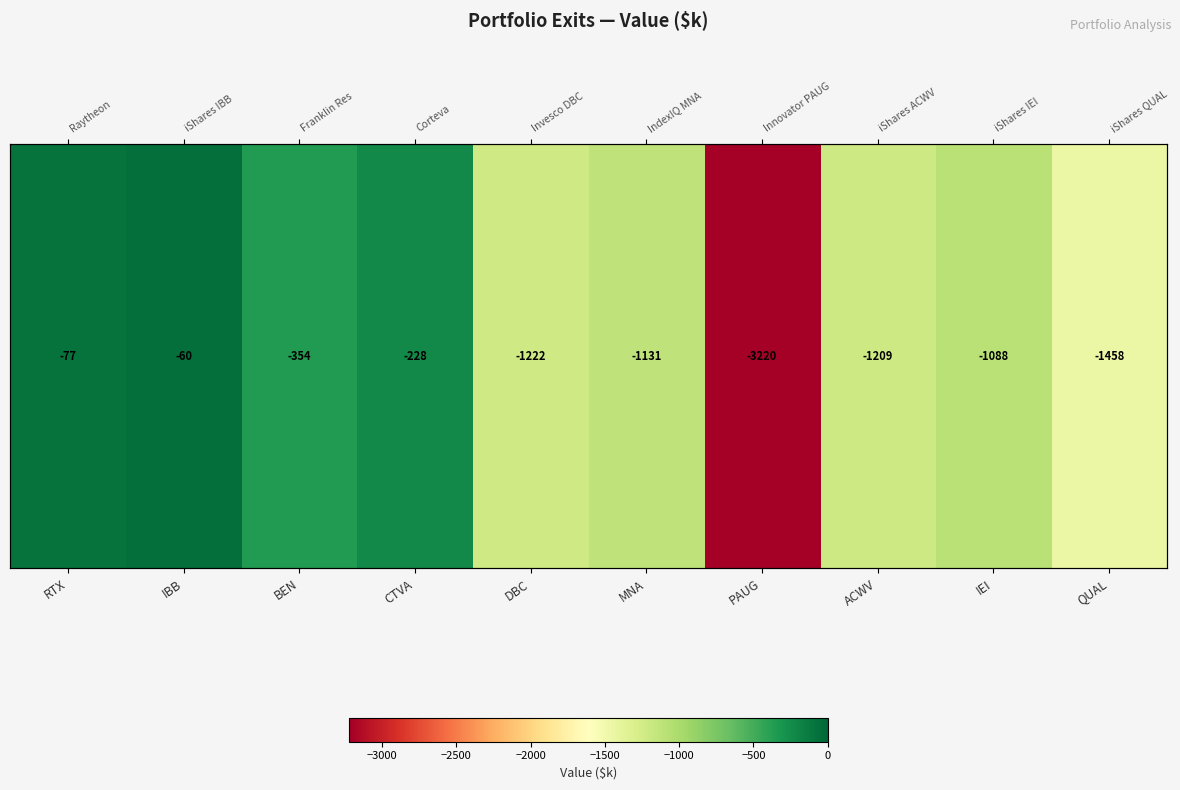

How many series are shown in this chart?

1